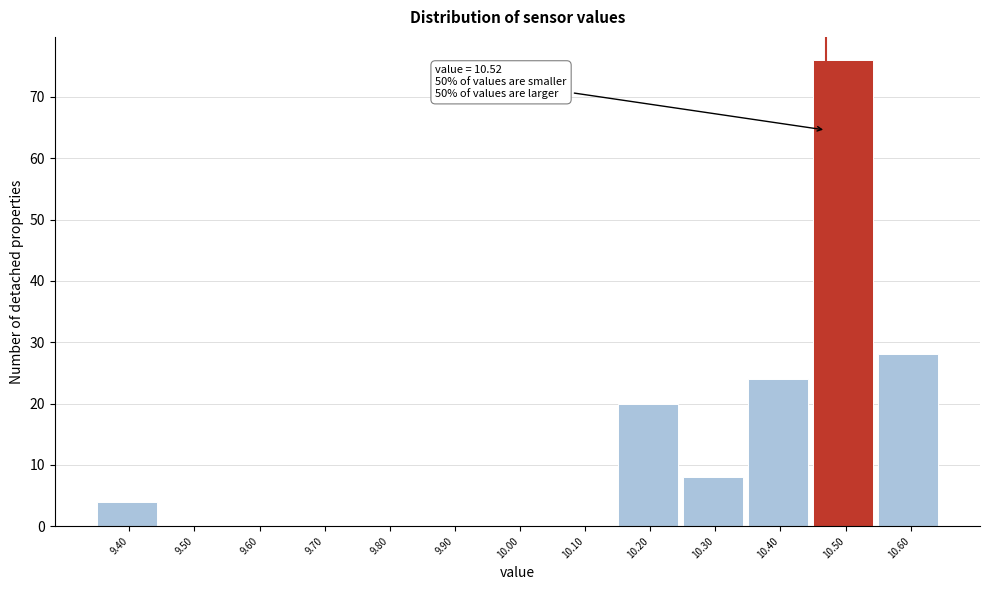

Reading left to right, what are all the values shown in this chart?

9.40=4	9.50=0	9.60=0	9.70=0	9.80=0	9.90=0	10.00=0	10.10=0	10.20=20	10.30=8	10.40=24	10.50=76	10.60=28